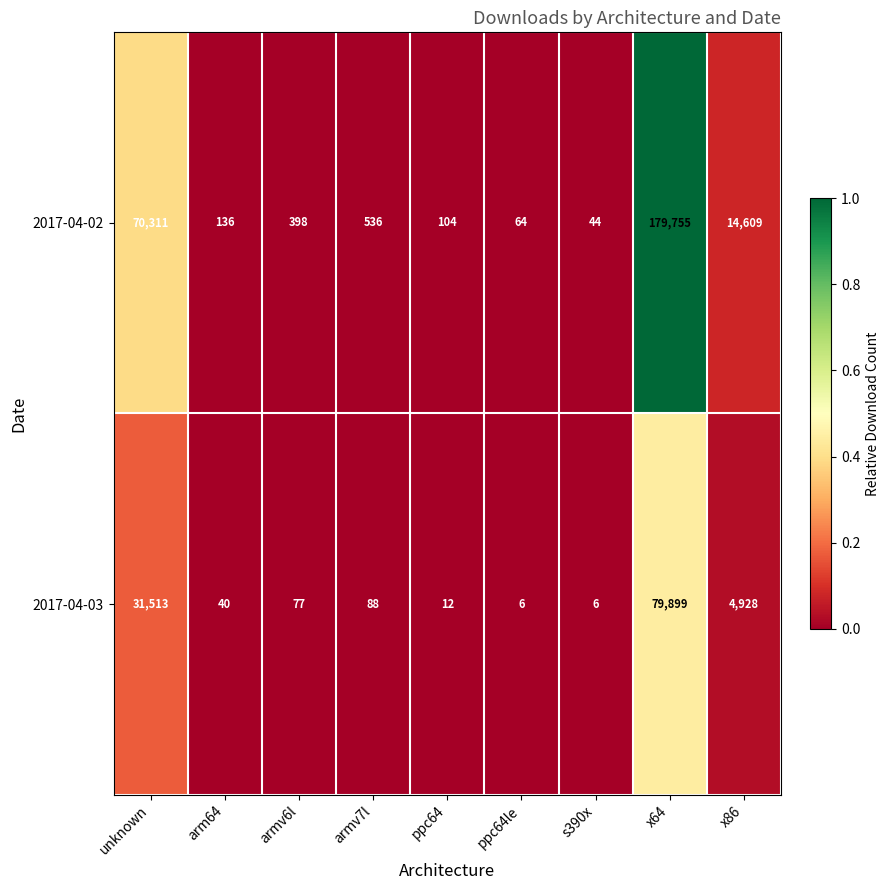

What is the difference between the 2017-04-02 values at ppc64le and x64?

179691